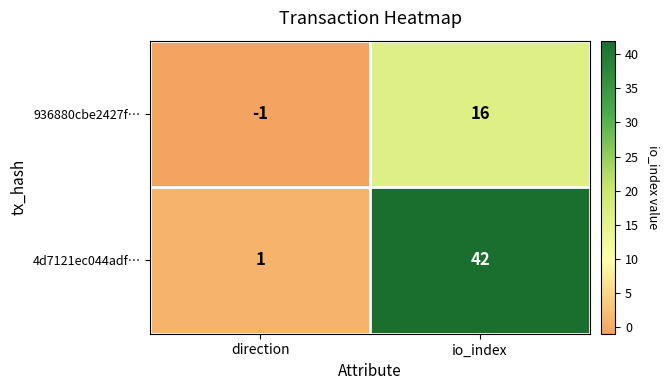

Which category has the lowest value across all series?

direction